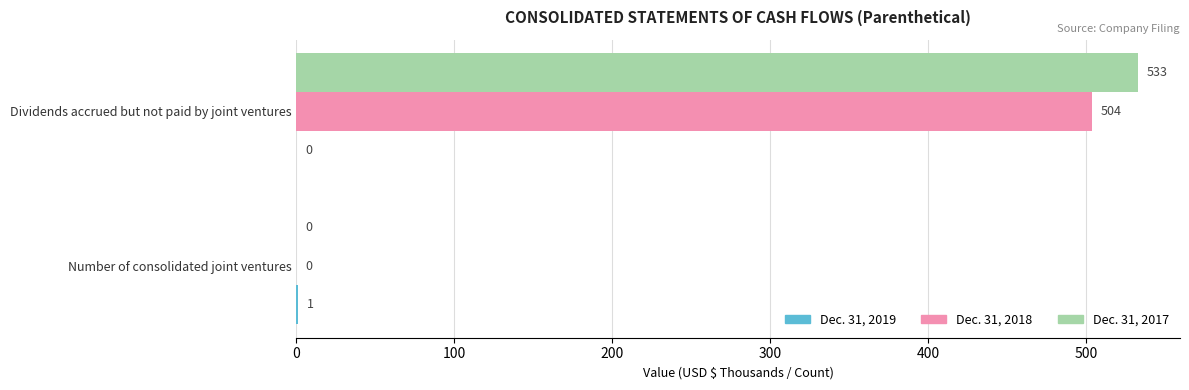

What is the maximum value for Dec. 31, 2017?

533